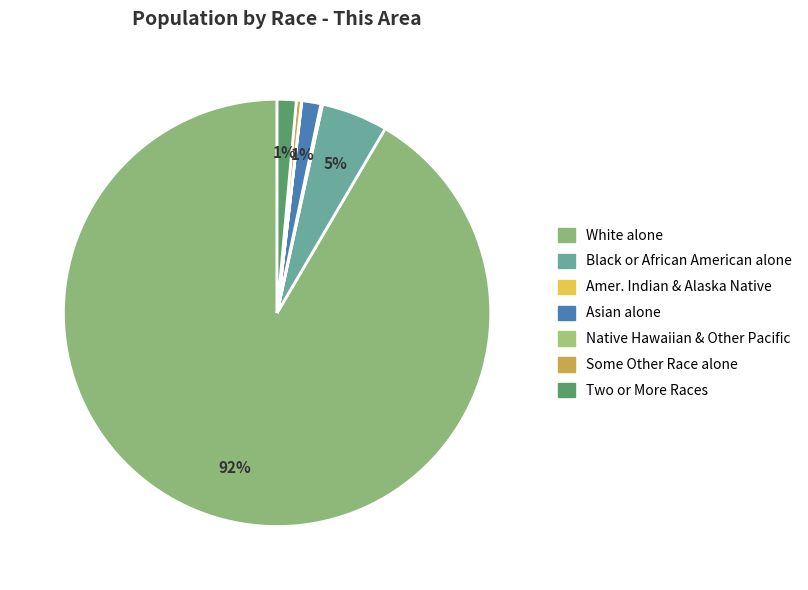

Count the number of slices in the pie.

7